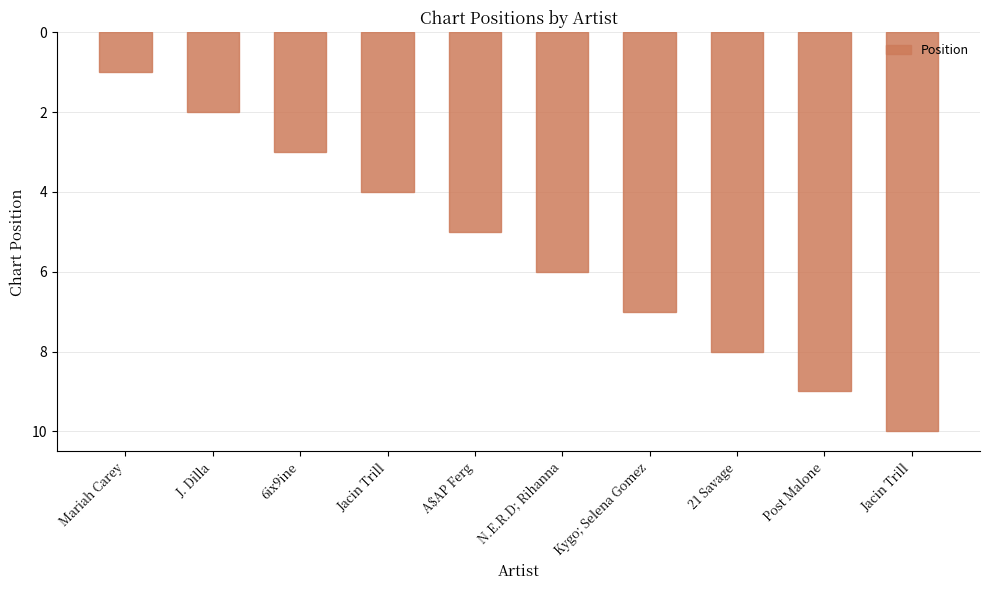

What is the value of the 2nd bar from the left?

2